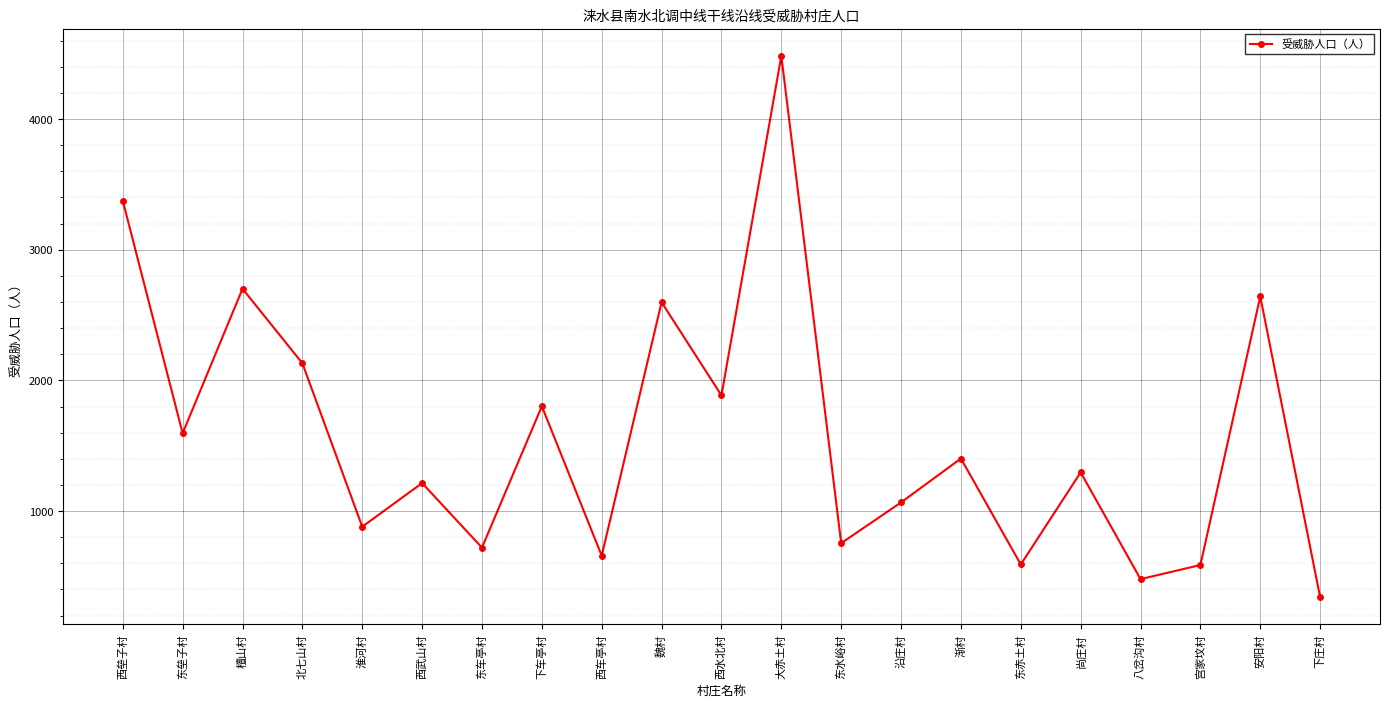

What position from the right is 下车亭村?

14